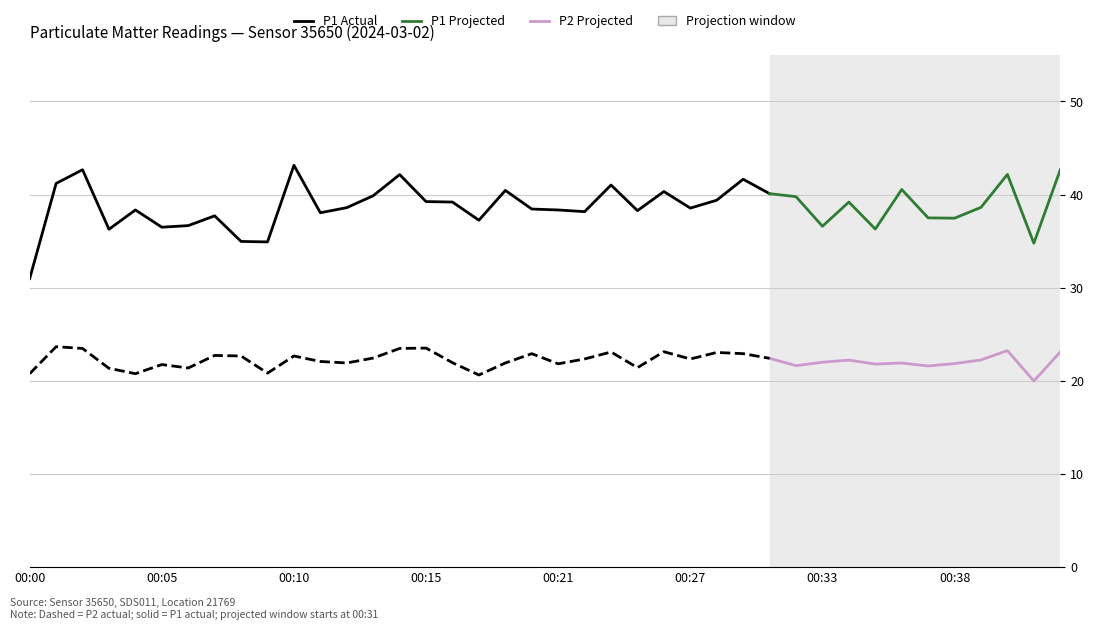

True or false: P1 has more than 1 points higher than both neighbors.

True